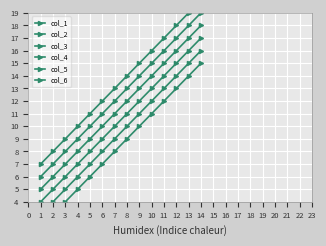

What is the difference between the highest and lowest values at 2?

5